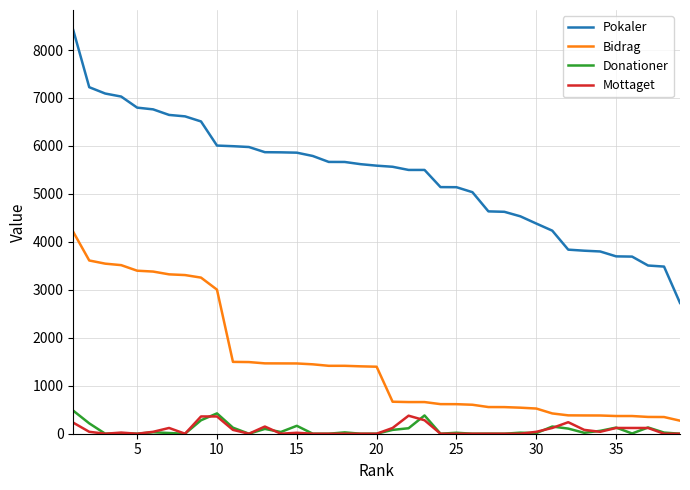

True or false: Bidrag and Donationer cross at least once.

False